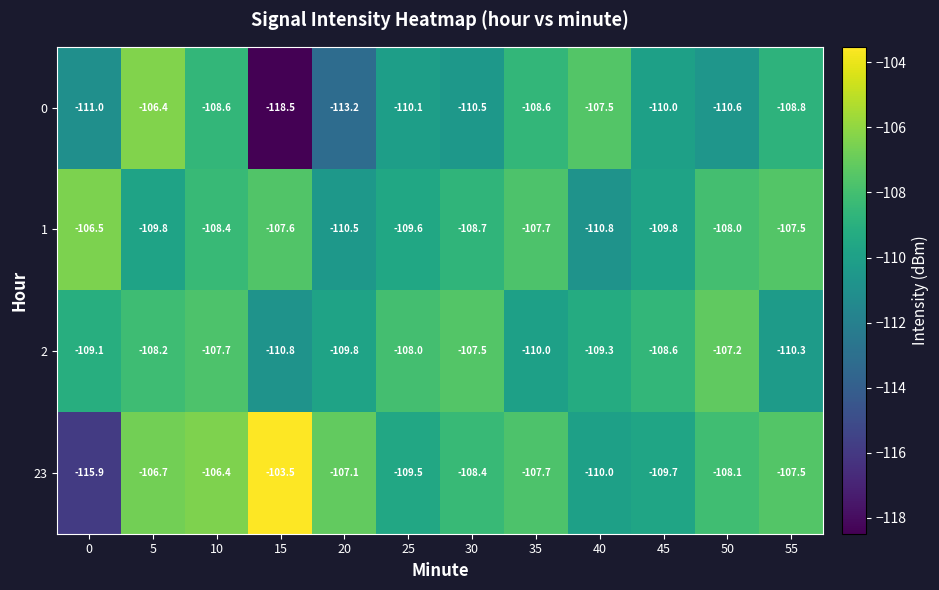

What is the total value across all series at 40?

-437.6